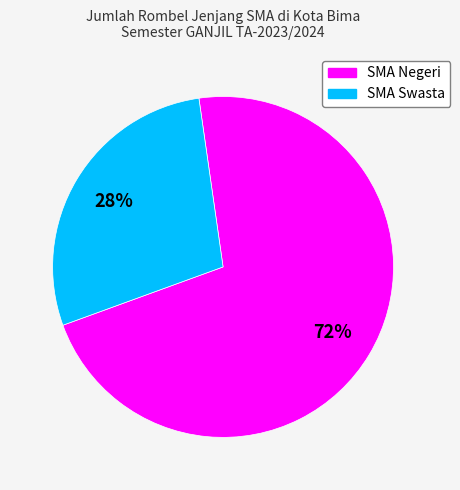

Is there a majority slice in this chart?

Yes